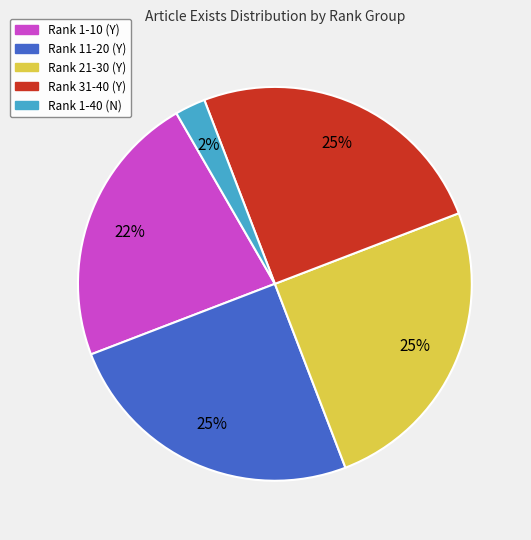

How many segments does this pie chart have?

5